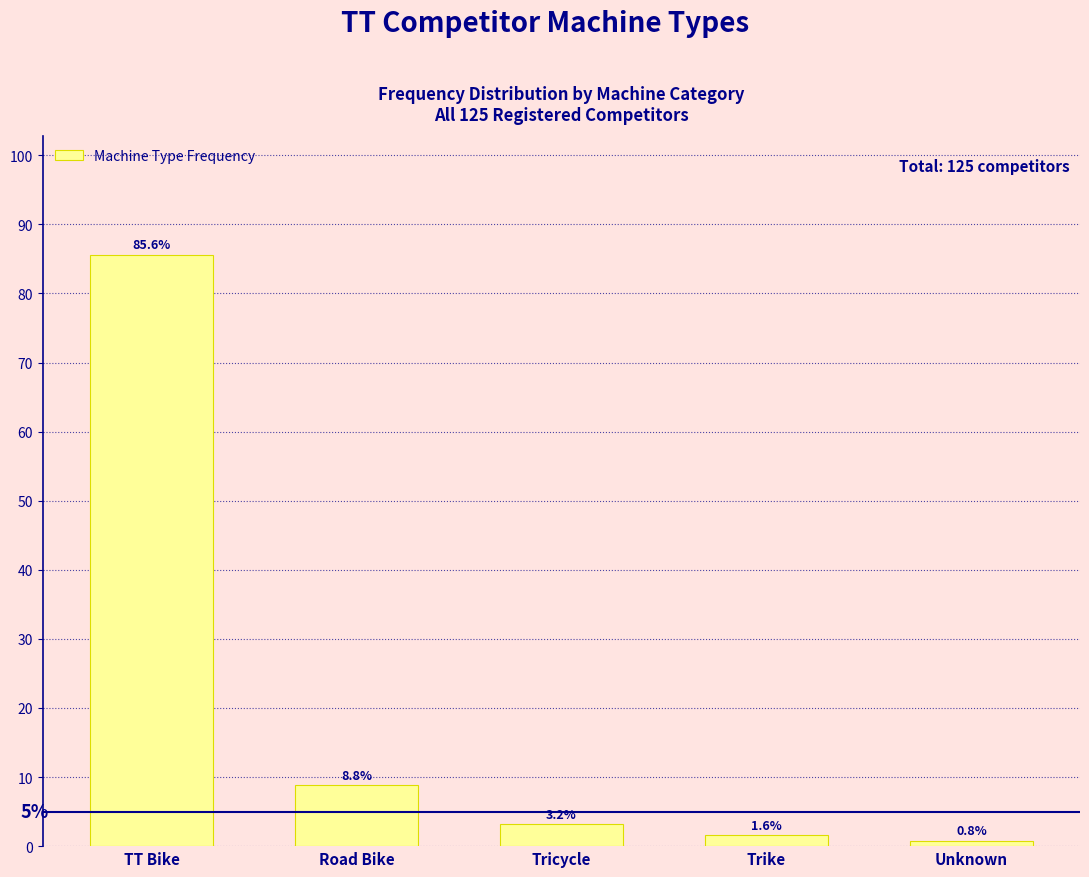

Reading left to right, list all the values displayed in this chart.

85.6	8.8	3.2	1.6	0.8